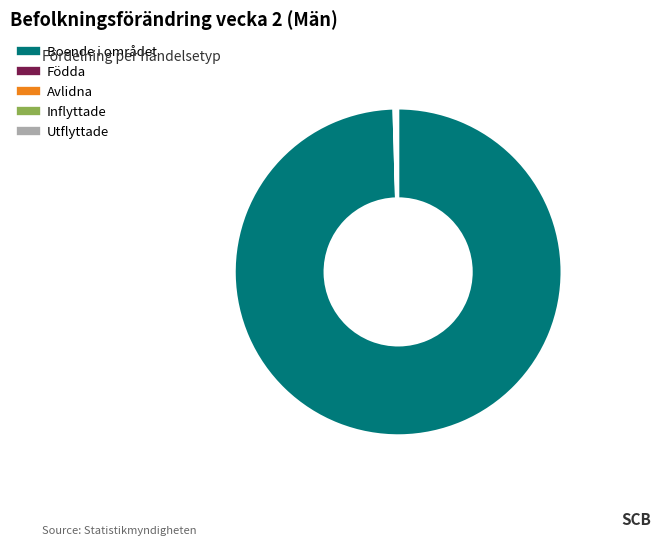

Is there a majority slice in this chart?

Yes